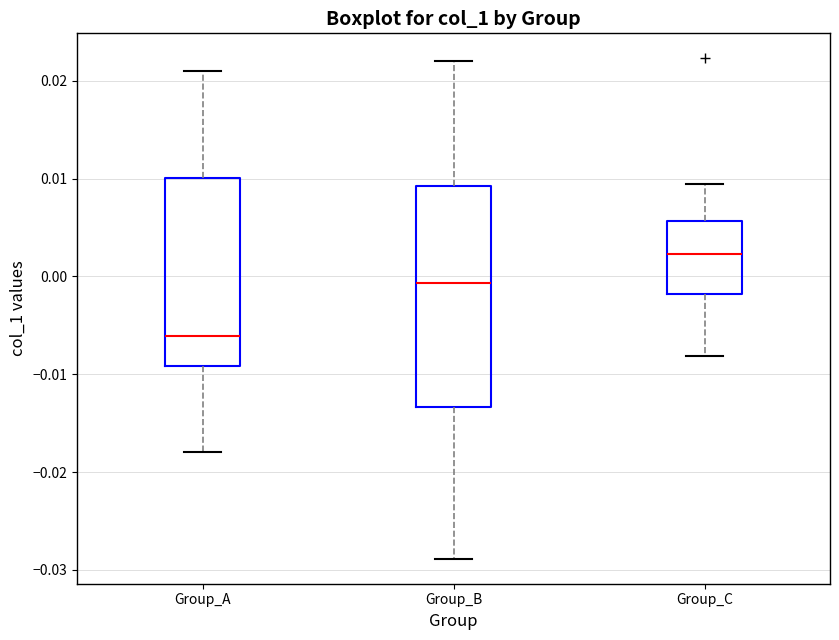

Reading left to right, transcribe this box plot: for each box, give where its median line is, the range the box spans, and where its two whiskers end, as read against the y-axis. The values are not printed on the chart, so give them approximately, as read against the axis.

Group_A: median -0.006, box -0.009 to 0.010, whiskers -0.018 to 0.021
Group_B: median -0.001, box -0.013 to 0.009, whiskers -0.029 to 0.022
Group_C: median 0.002, box -0.002 to 0.006, whiskers -0.008 to 0.009